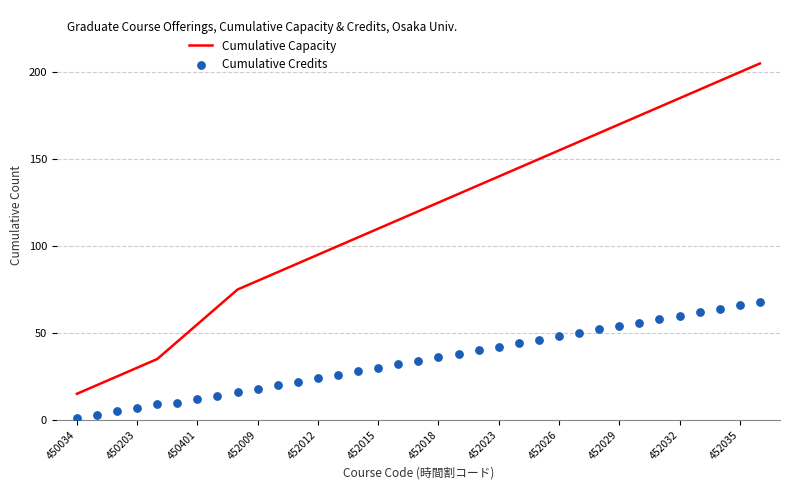

At how many categories does at least one series exceed 114?

19